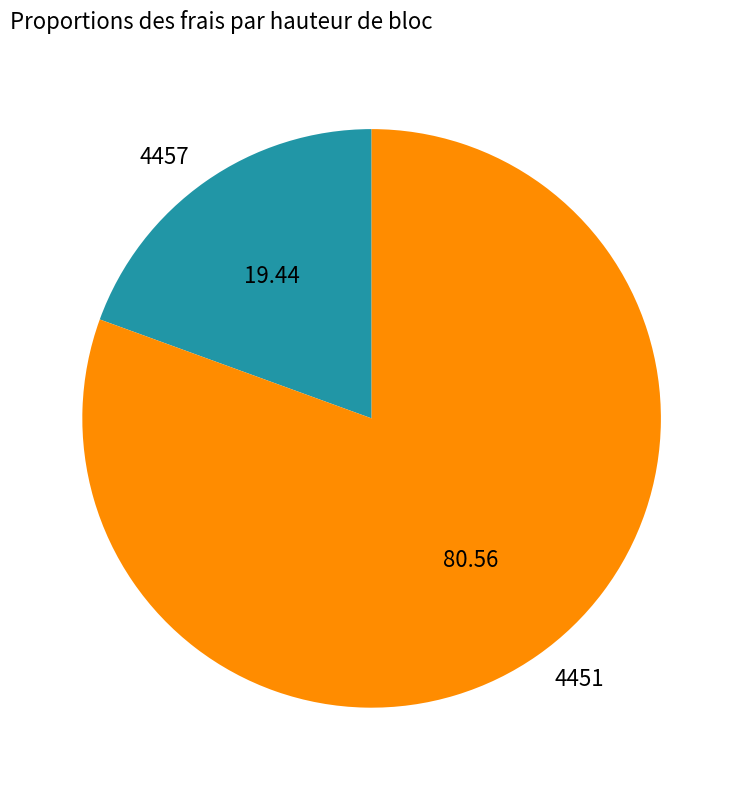

What is the smallest slice in the pie chart?

4457